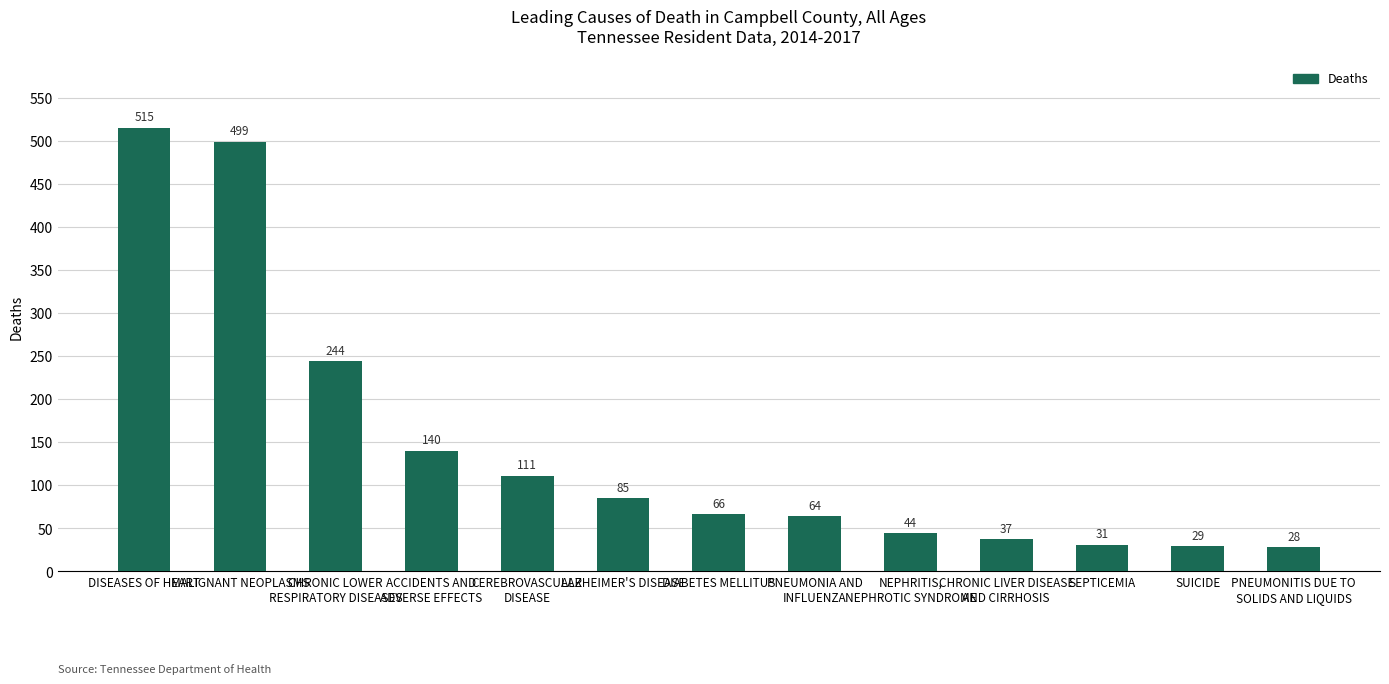

Reading left to right, extract all data points from this chart.

515	499	244	140	111	85	66	64	44	37	31	29	28